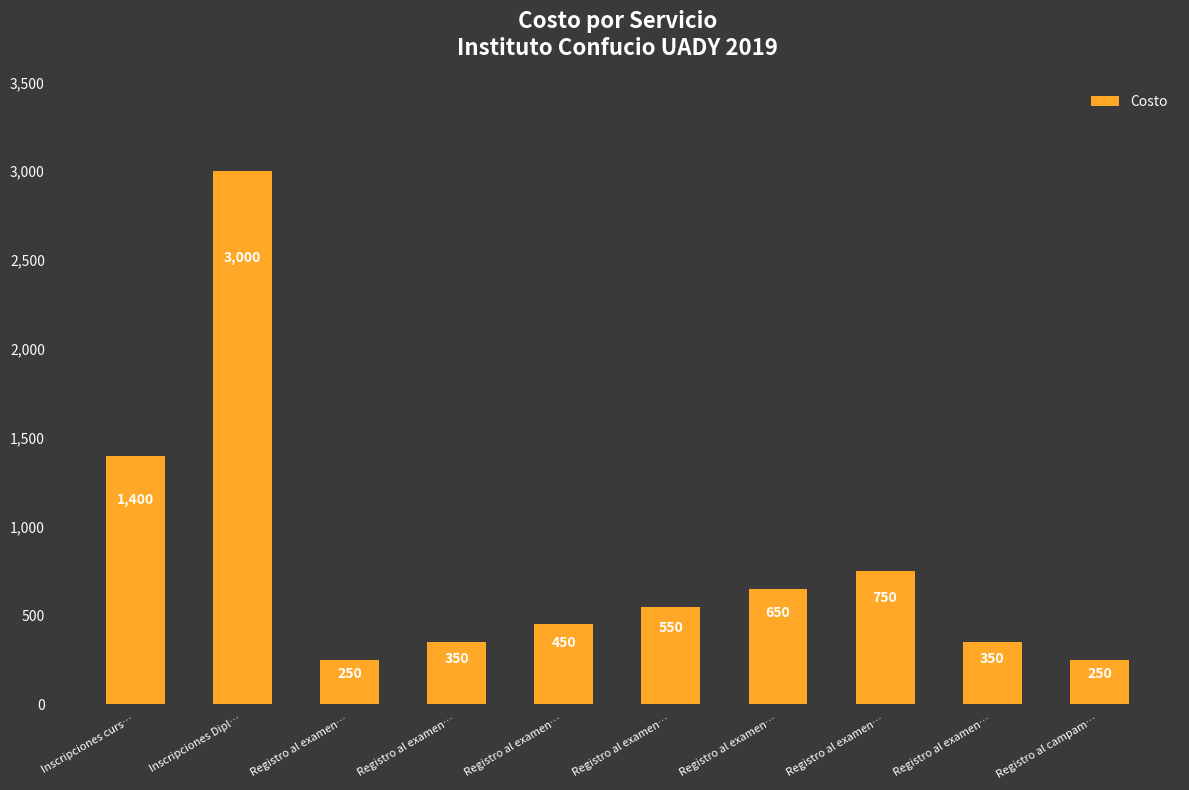

Are the bars horizontal?

No